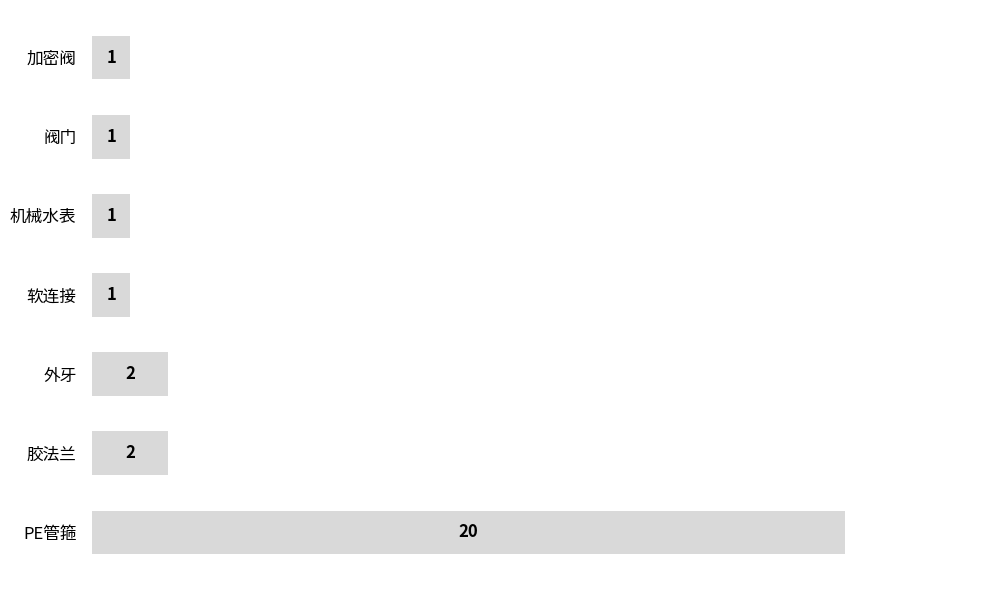

The value at 胶法兰 is 1. True or false?

False